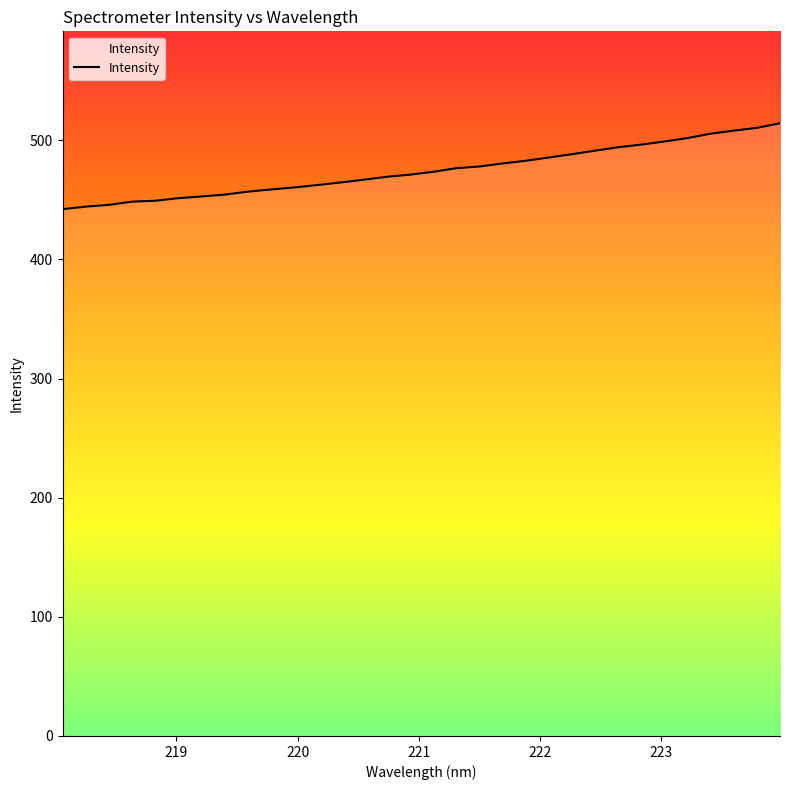

What is the smallest value displayed?

442.2